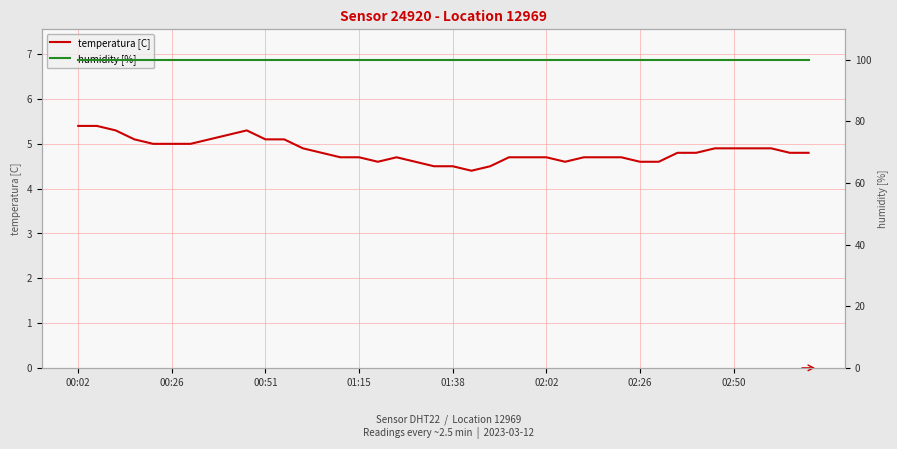

Reading left to right, what are all the values shown in this chart?

temperatura [C]: 5.4	5.4	5.3	5.1	5.0	5.0	5.0	5.1	5.2	5.3	5.1	5.1	4.9	4.8	4.7	4.7	4.6	4.7	4.6	4.5	4.5	4.4	4.5	4.7	4.7	4.7	4.6	4.7	4.7	4.7	4.6	4.6	4.8	4.8	4.9	4.9	4.9	4.9	4.8	4.8
humidity [%]: 99.9	99.9	99.9	99.9	99.9	99.9	99.9	99.9	99.9	99.9	99.9	99.9	99.9	99.9	99.9	99.9	99.9	99.9	99.9	99.9	99.9	99.9	99.9	99.9	99.9	99.9	99.9	99.9	99.9	99.9	99.9	99.9	99.9	99.9	99.9	99.9	99.9	99.9	99.9	99.9